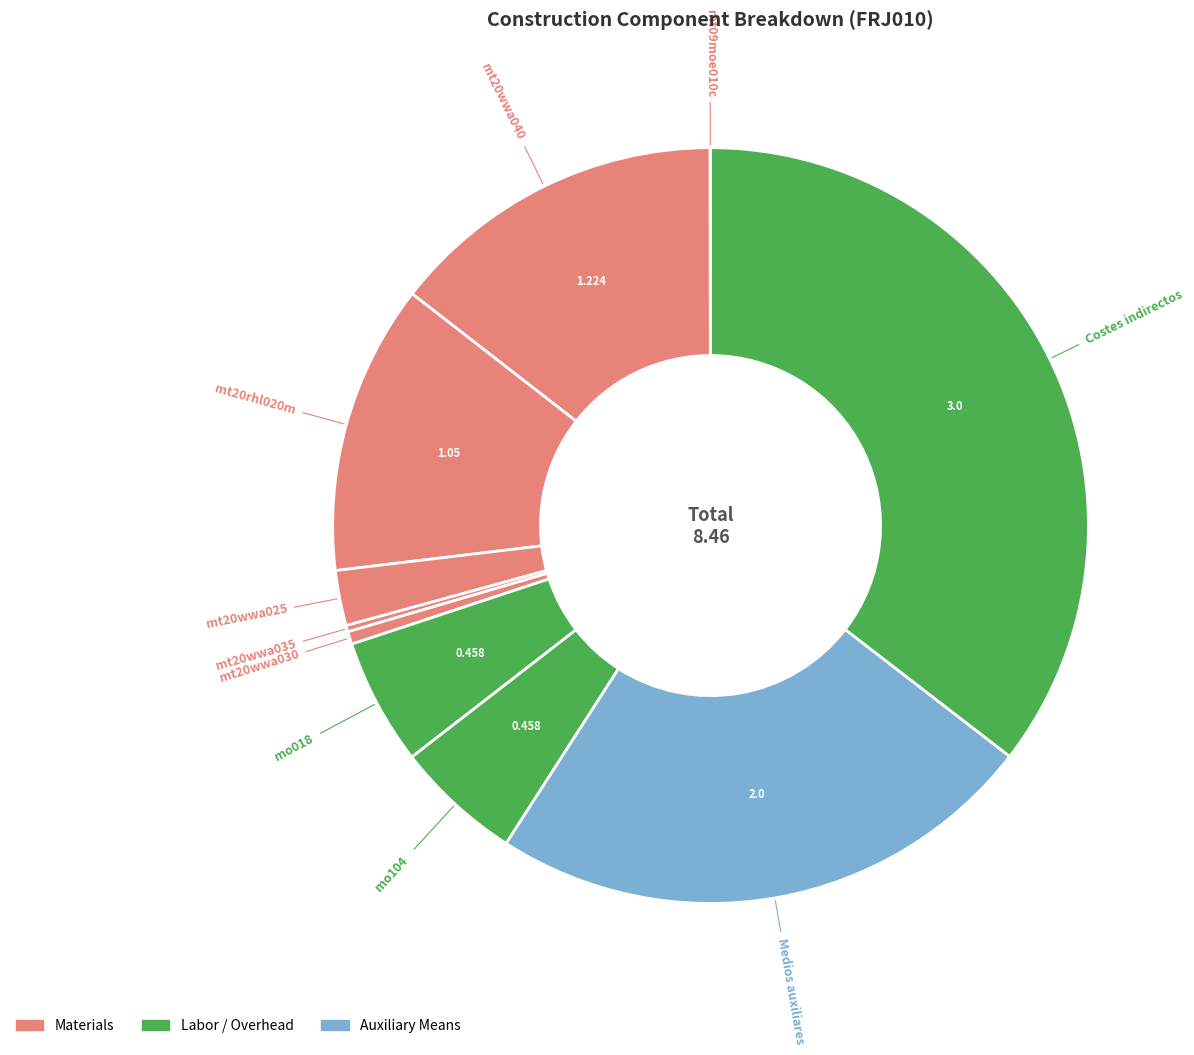

Count the number of slices in the pie.

10